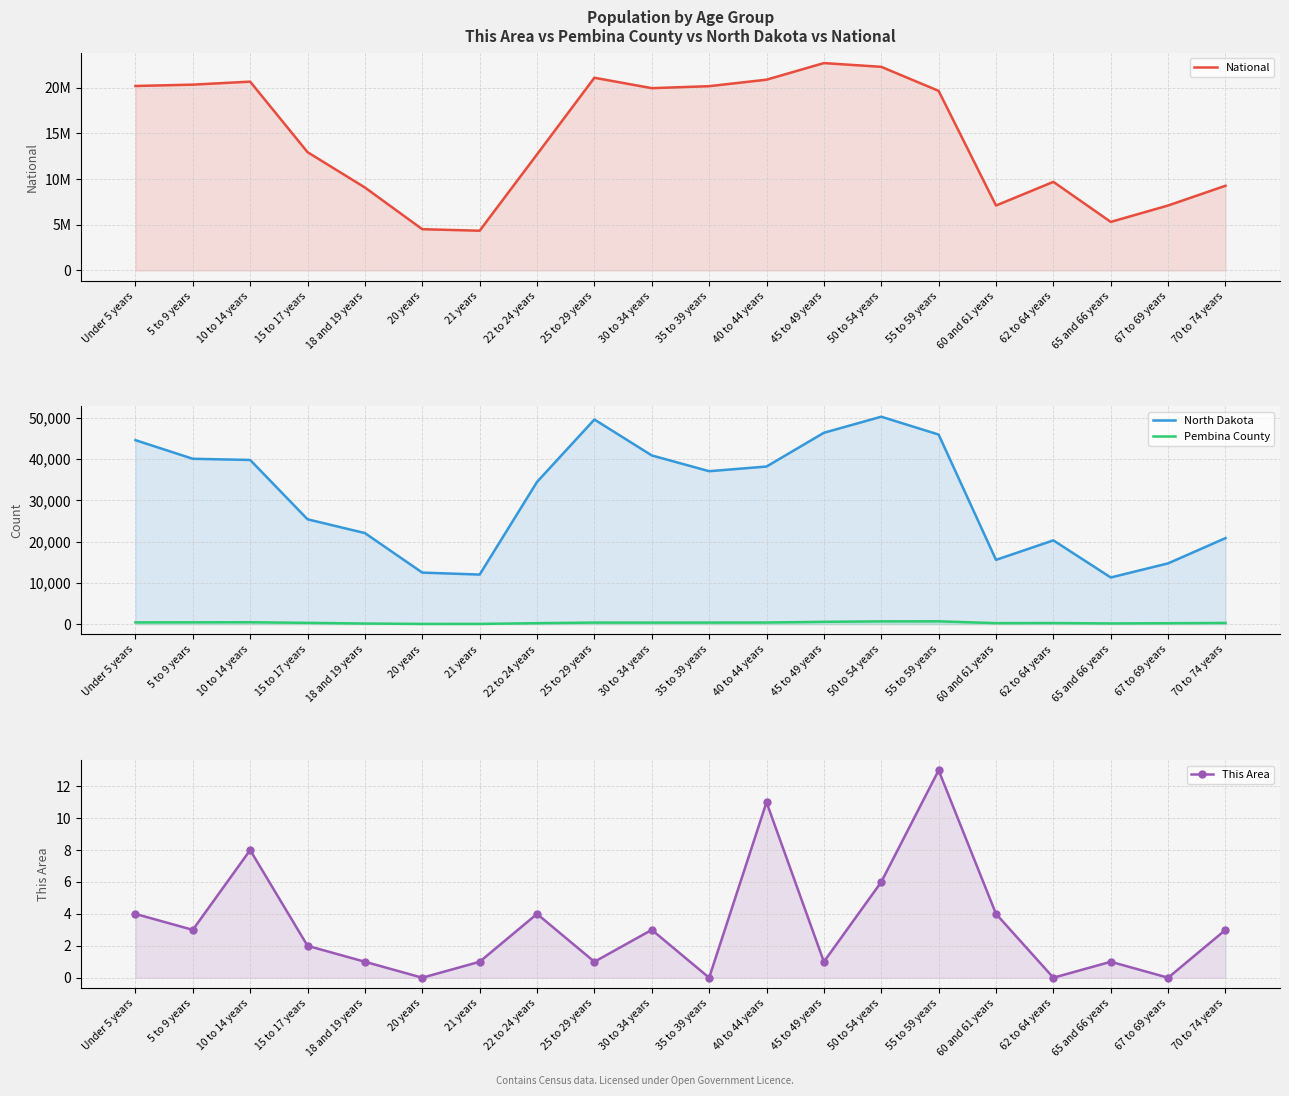

What is the label of the 16th point from the left?

60 and 61 years